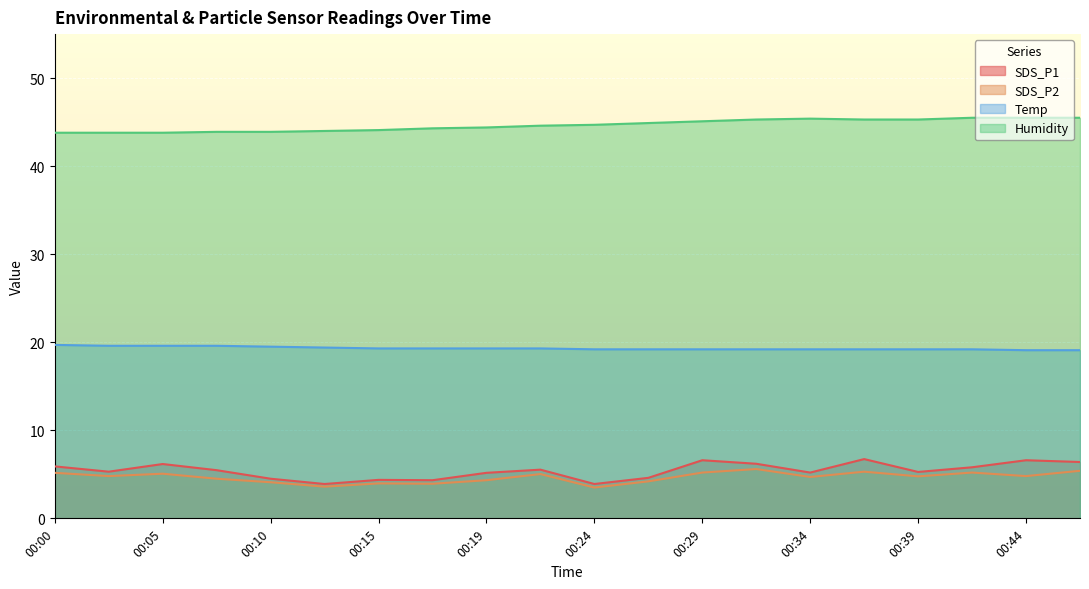

Reading left to right, extract all data points from this chart.

SDS_P1: 5.9	5.3	6.2	5.5	4.5	3.9	4.4	4.3	5.2	5.5	3.9	4.6	6.6	6.2	5.2	6.7	5.3	5.8	6.6	6.4
SDS_P2: 5.2	4.8	5.1	4.5	4.1	3.6	4.0	3.9	4.3	5.0	3.5	4.2	5.2	5.6	4.7	5.3	4.8	5.2	4.8	5.4
Temp: 19.7	19.6	19.6	19.6	19.5	19.4	19.3	19.3	19.3	19.3	19.2	19.2	19.2	19.2	19.2	19.2	19.2	19.2	19.1	19.1
Humidity: 43.8	43.8	43.8	43.9	43.9	44.0	44.1	44.3	44.4	44.6	44.7	44.9	45.1	45.3	45.4	45.3	45.3	45.5	45.5	45.5